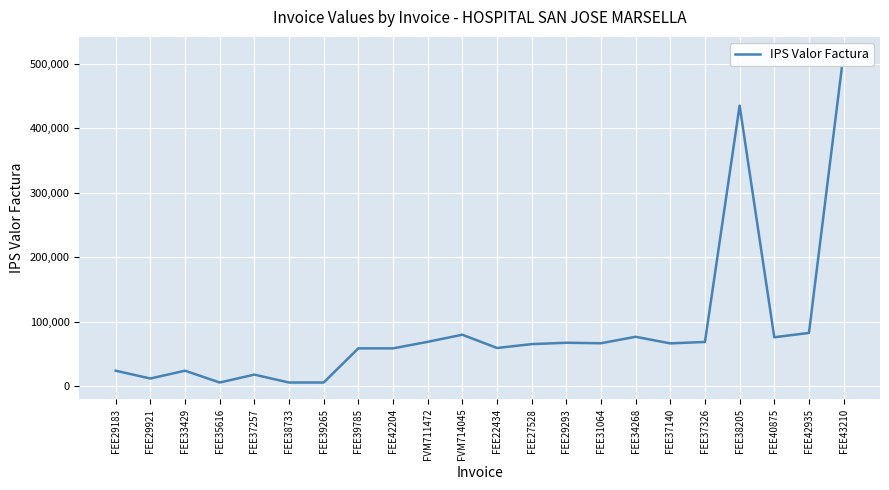

Is this an area chart (filled region under the line)?

No